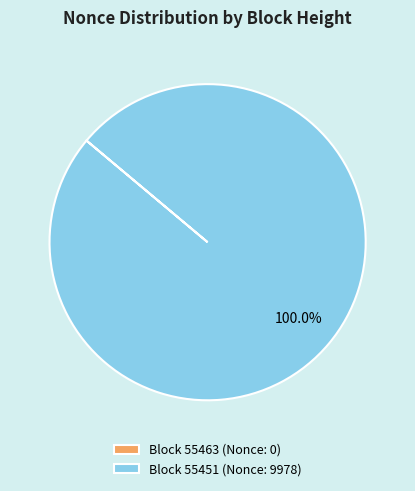

Is there any slice that represents more than half of the pie?

Yes